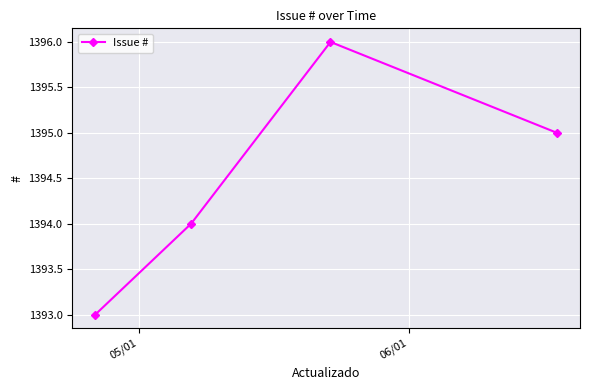

What is the value of the 1st point from the left?

1393